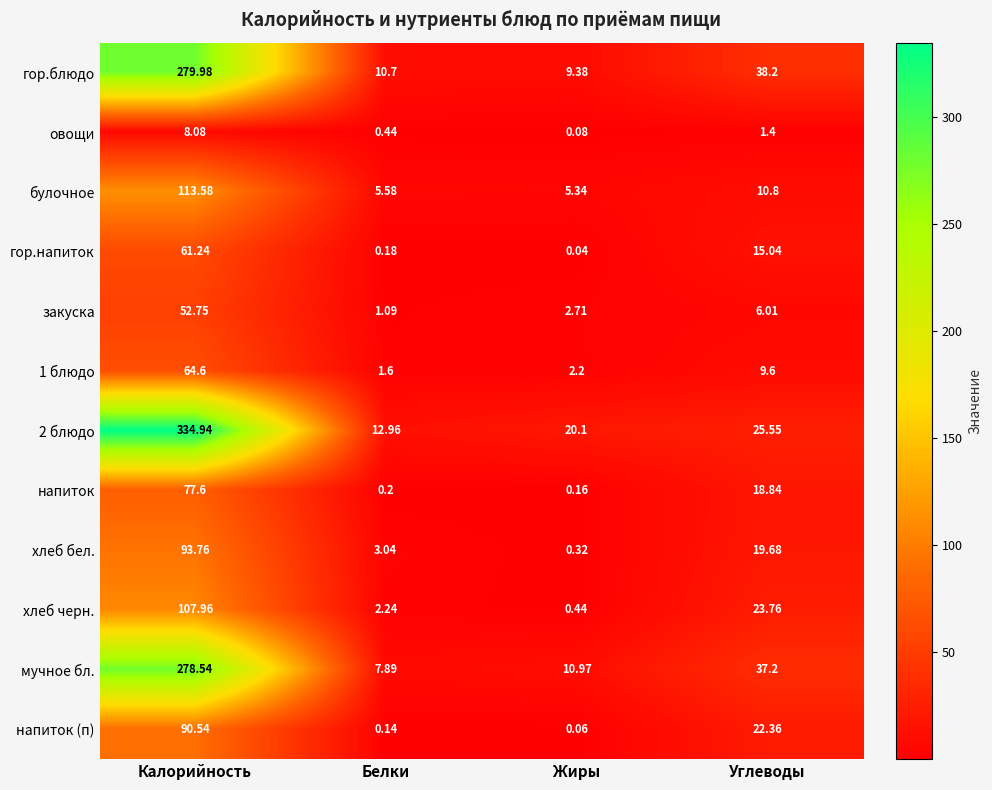

Which series has the largest total across all categories?

2 блюдо